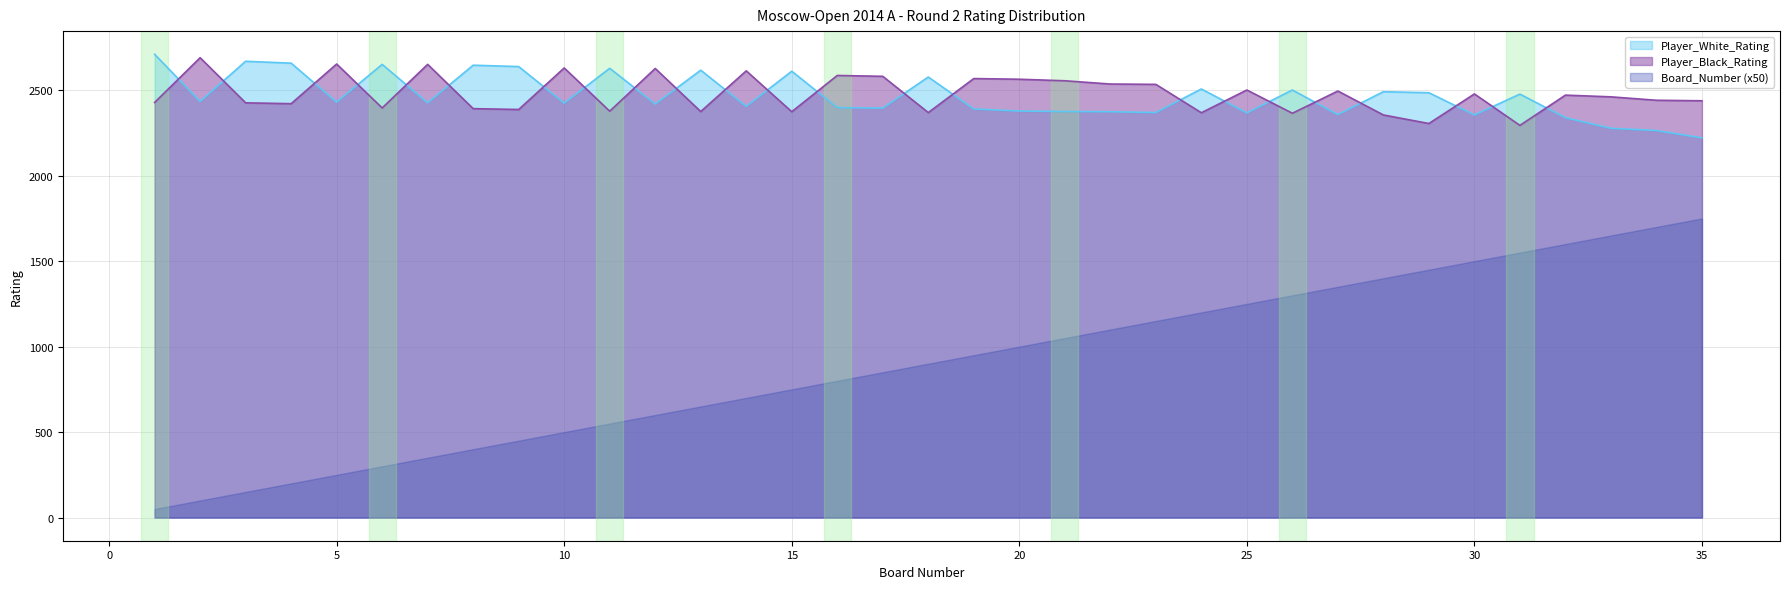

True or false: Player_Black_Rating has a value of 3371 at 32.

False